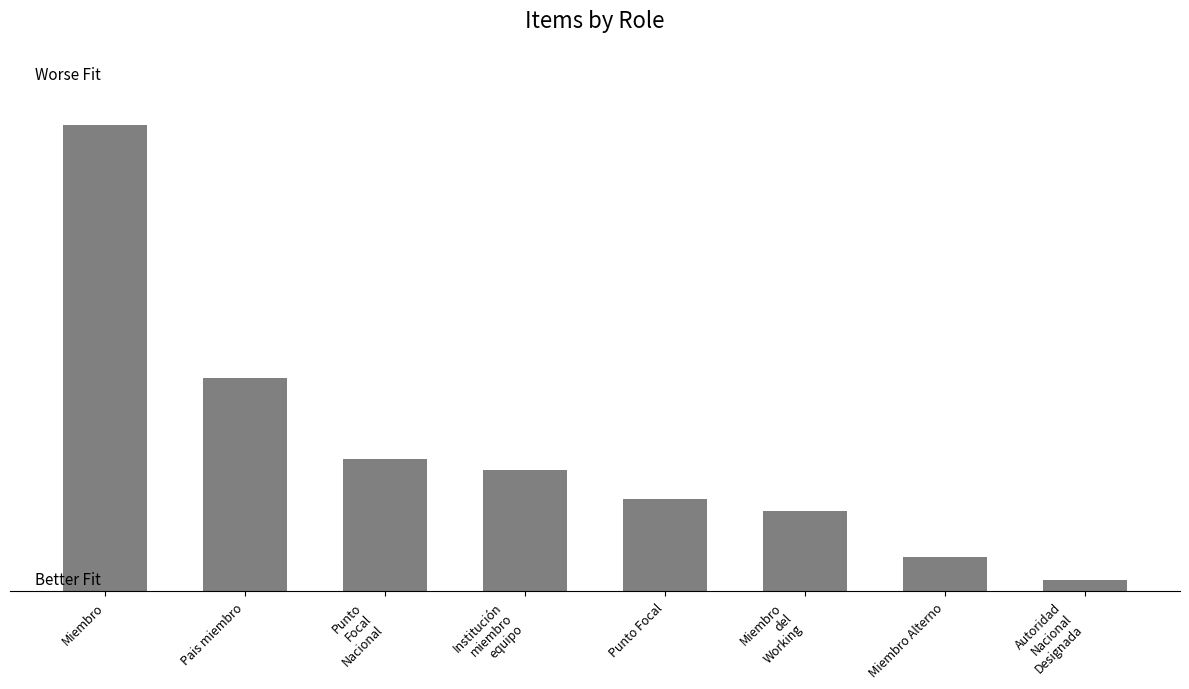

What is the label of the 1st bar from the left?

Miembro